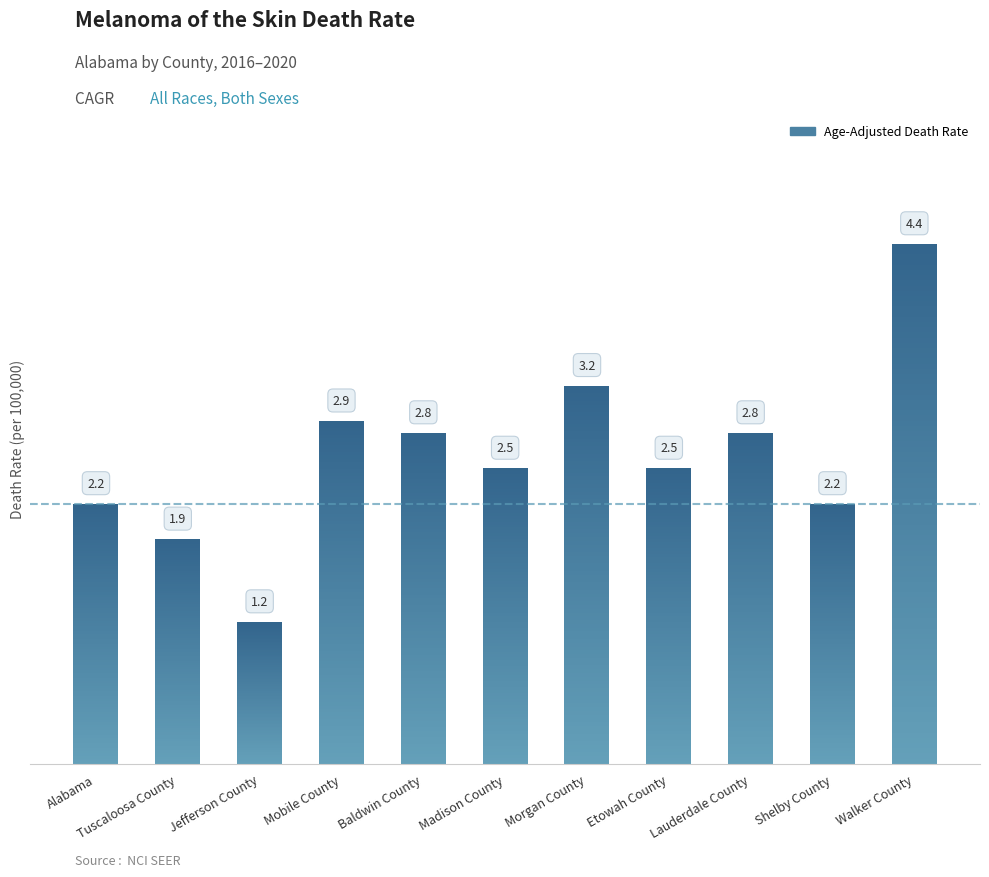

At which label is the value closest to 2?

Tuscaloosa County